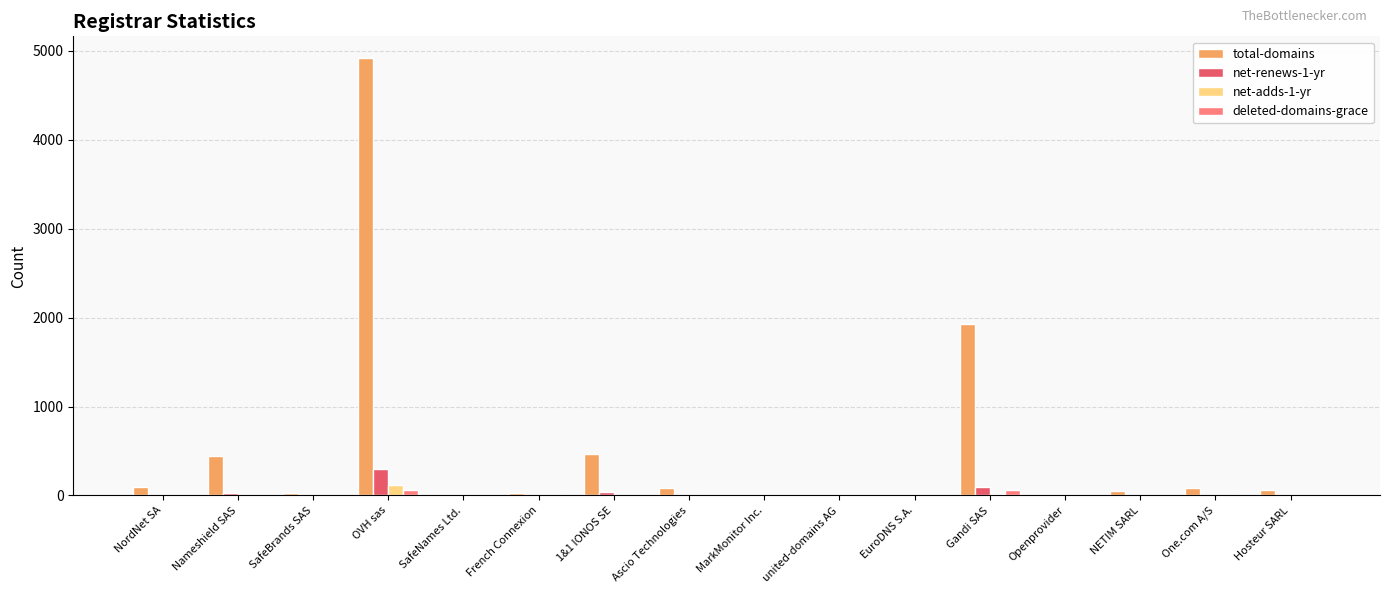

Which series has the largest total across all categories?

total-domains